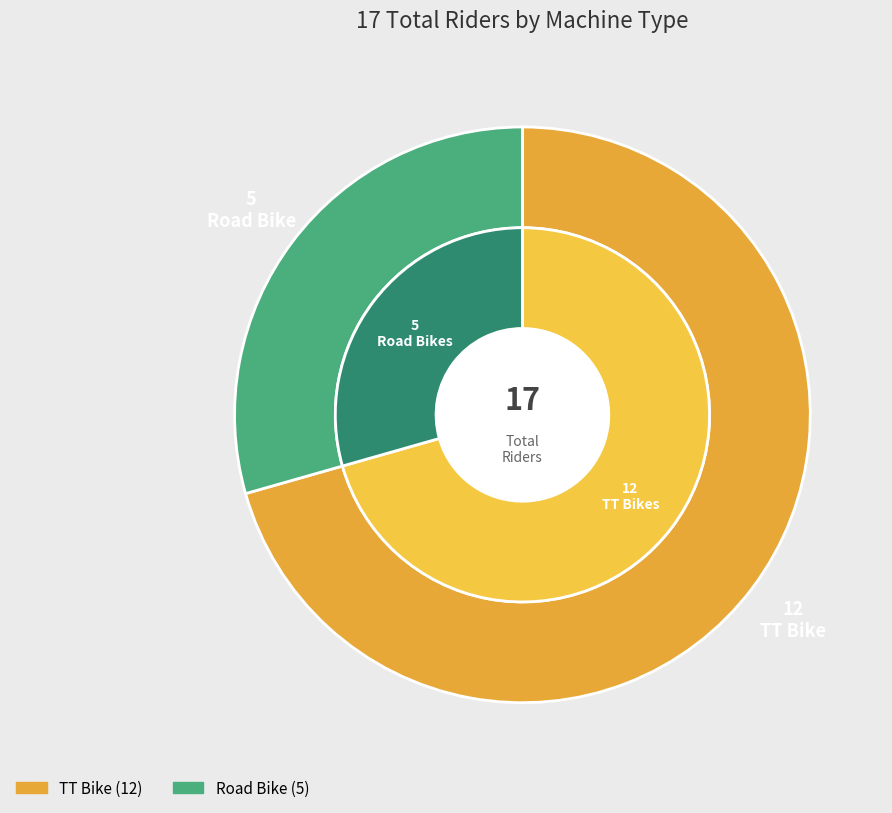

Rank the categories by value from lowest to highest.

Road Bike, TT Bike